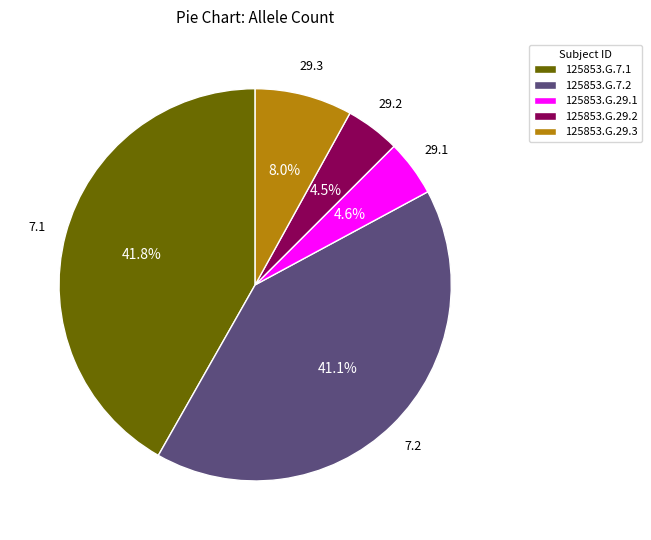

Which has a higher value, 125853.G.7.2 or 125853.G.29.2?

125853.G.7.2